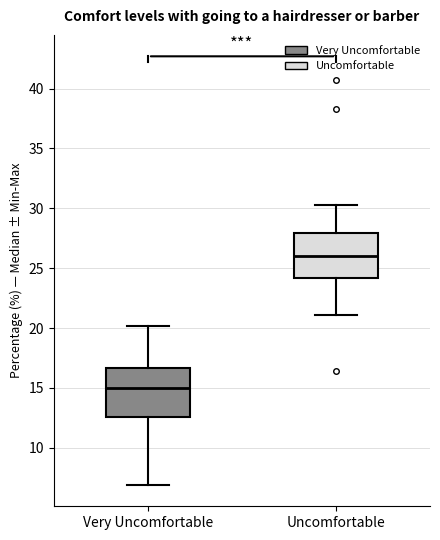

Which box has the lowest median line?

Very Uncomfortable